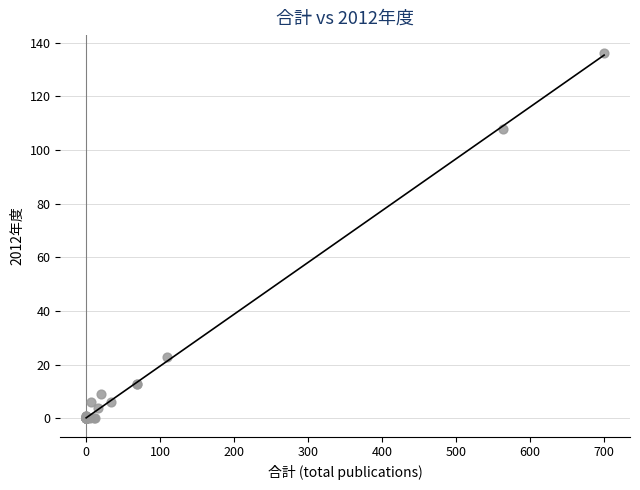

What Y value in the scatter plot is closest to 68?

108